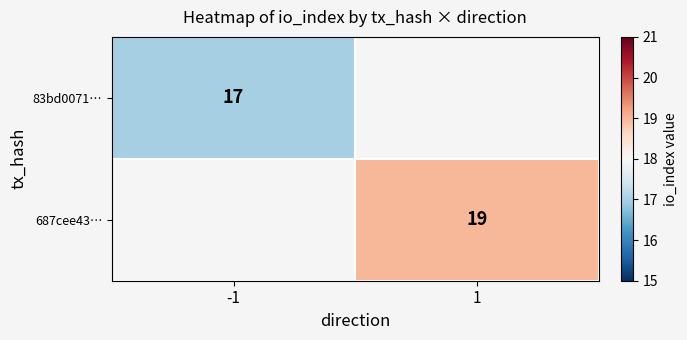

Which has a higher value, -1 or 1?

1